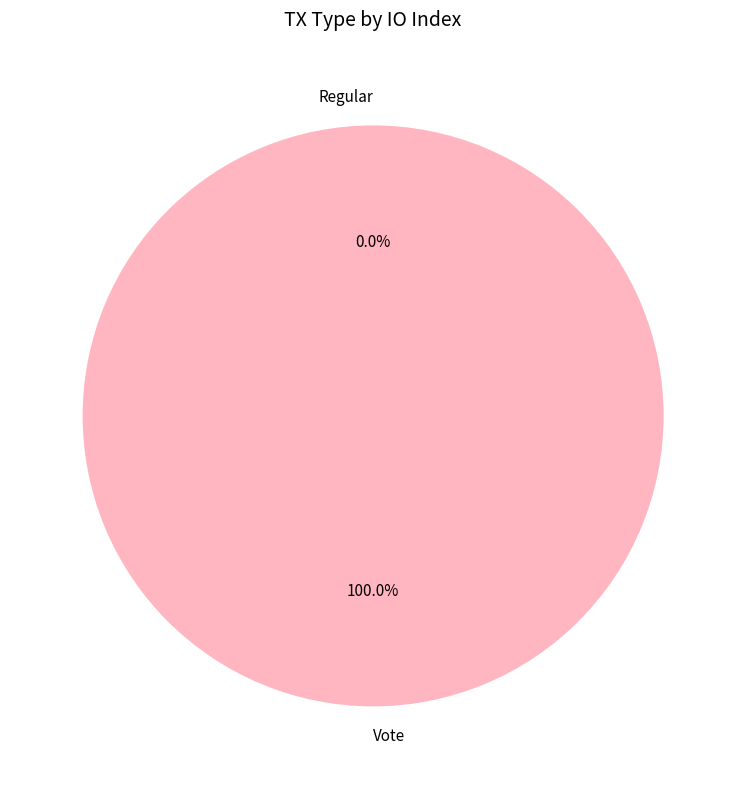

Which has a higher value, Regular or Vote?

Vote